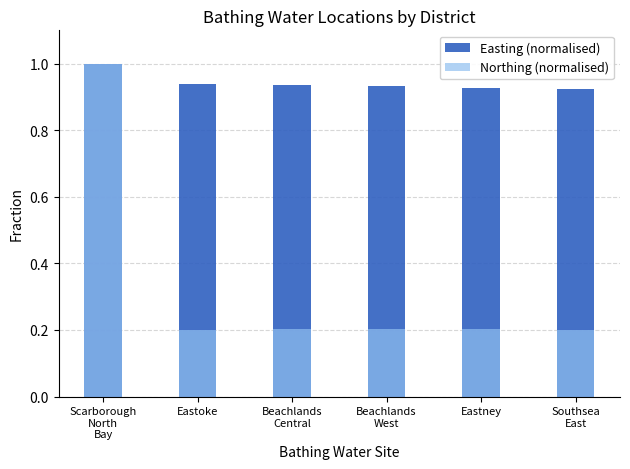

The value of Easting (normalised) at Scarborough
North
Bay is 1.7. True or false?

False